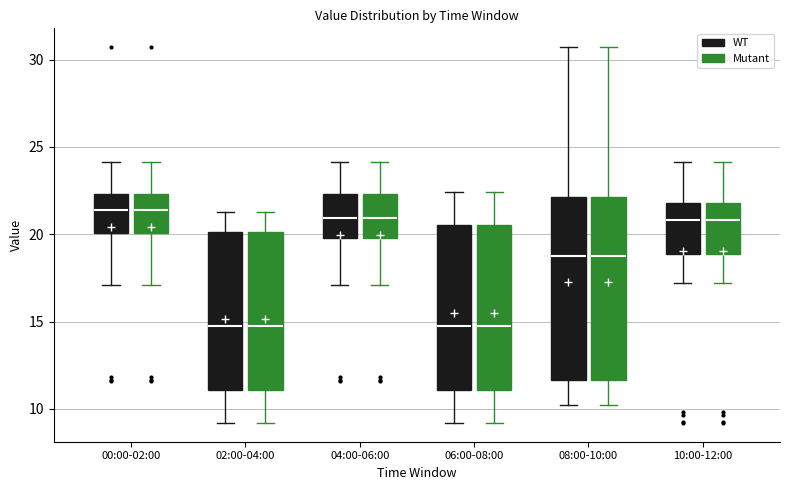

Where is the lower edge of the box for 00:00-02:00 (WT) on the y-axis? The values are not printed on the chart, so give them approximately, as read against the axis.

20.0